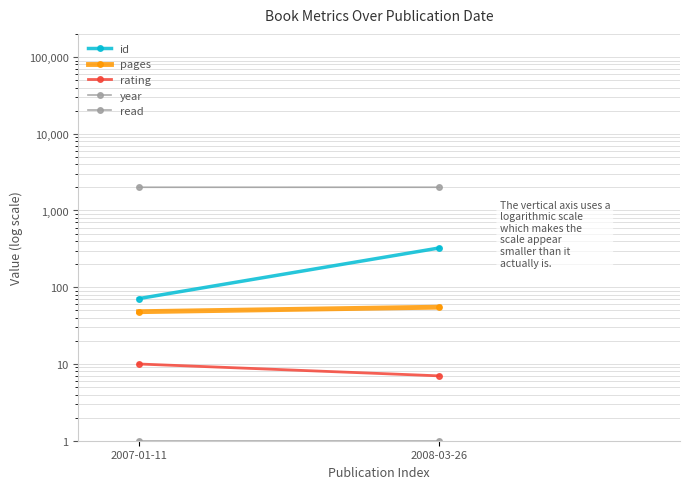

List the series in order of their peak value, lowest first.

read, rating, pages, id, year